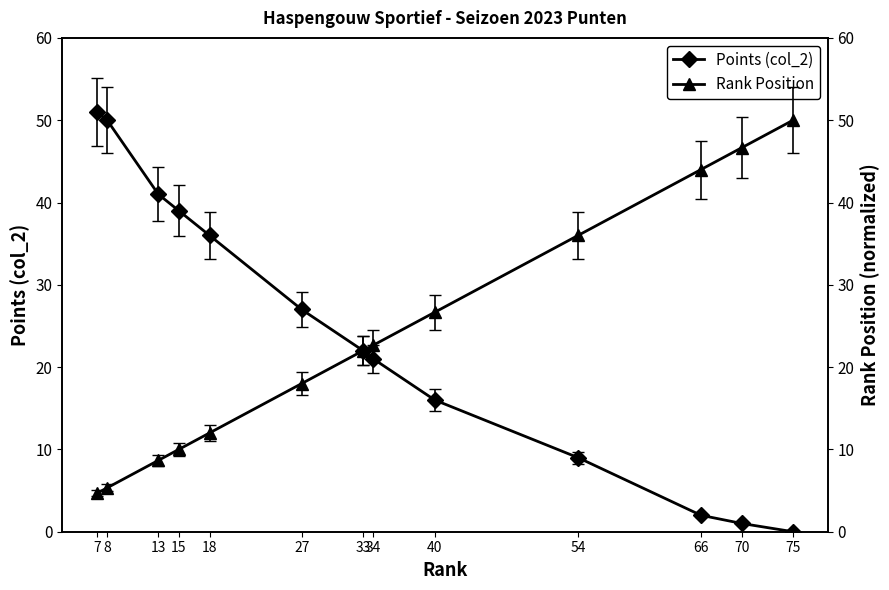

At how many categories does at least one series exceed 40?

6